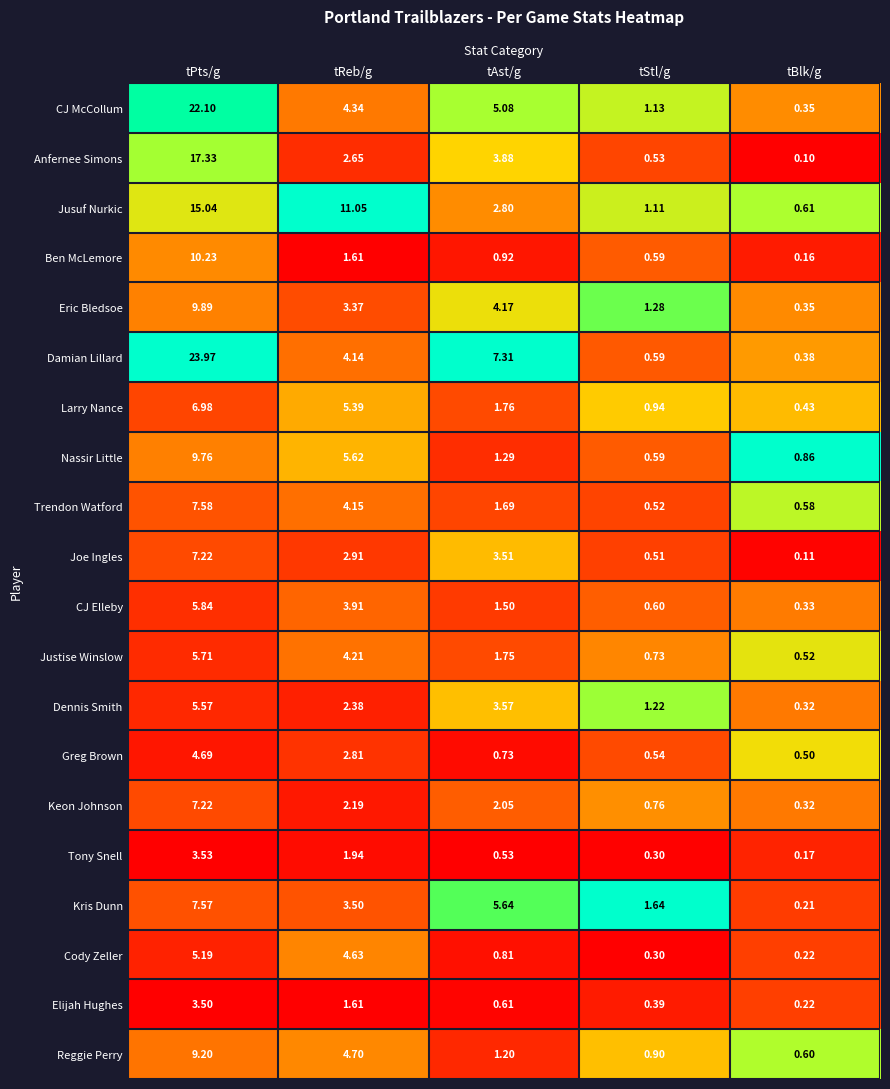

How many values in the CJ McCollum series are below 4?

2